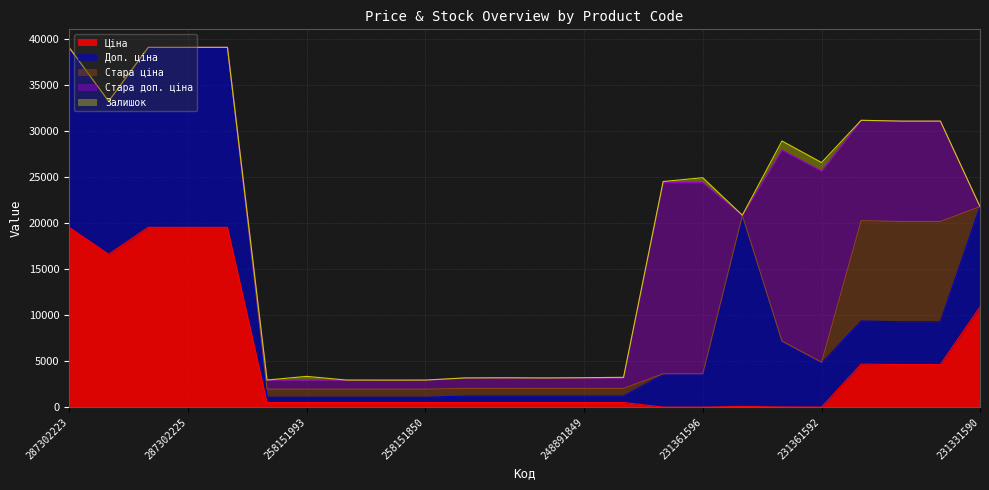

Does the chart have visible grid lines?

Yes